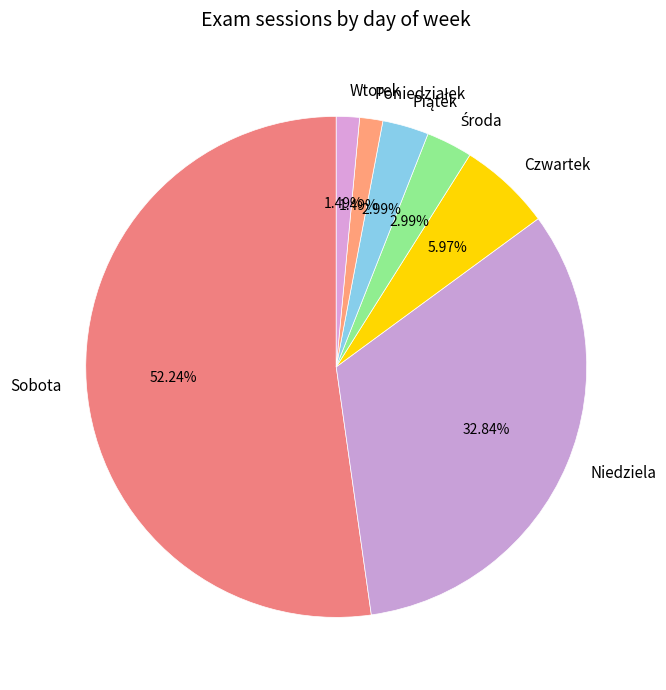

To the nearest percent, what portion does Czwartek represent?

6%